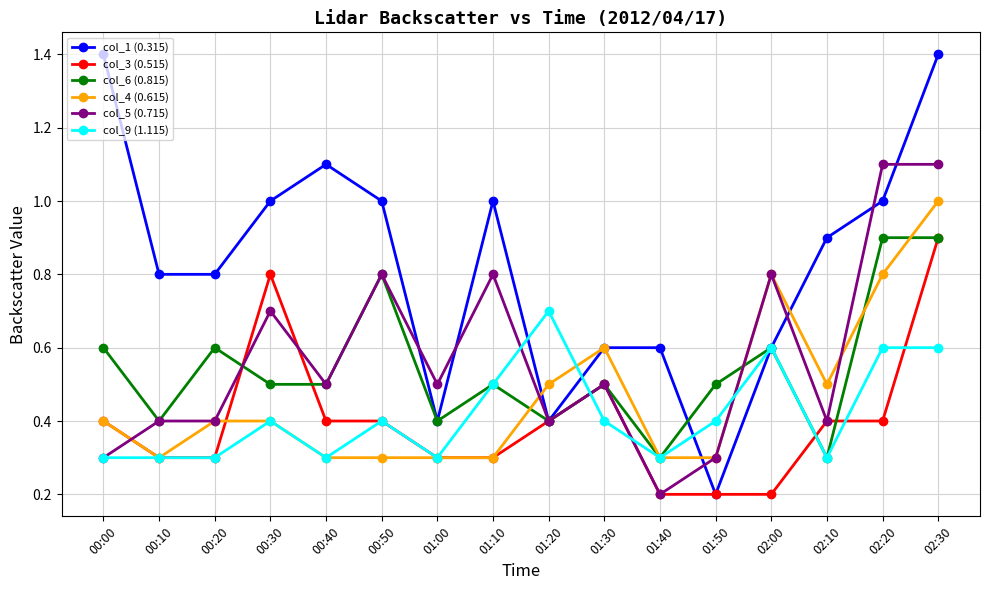

Is it true that col_1 (0.315) equals 1.5 at 02:10?

False